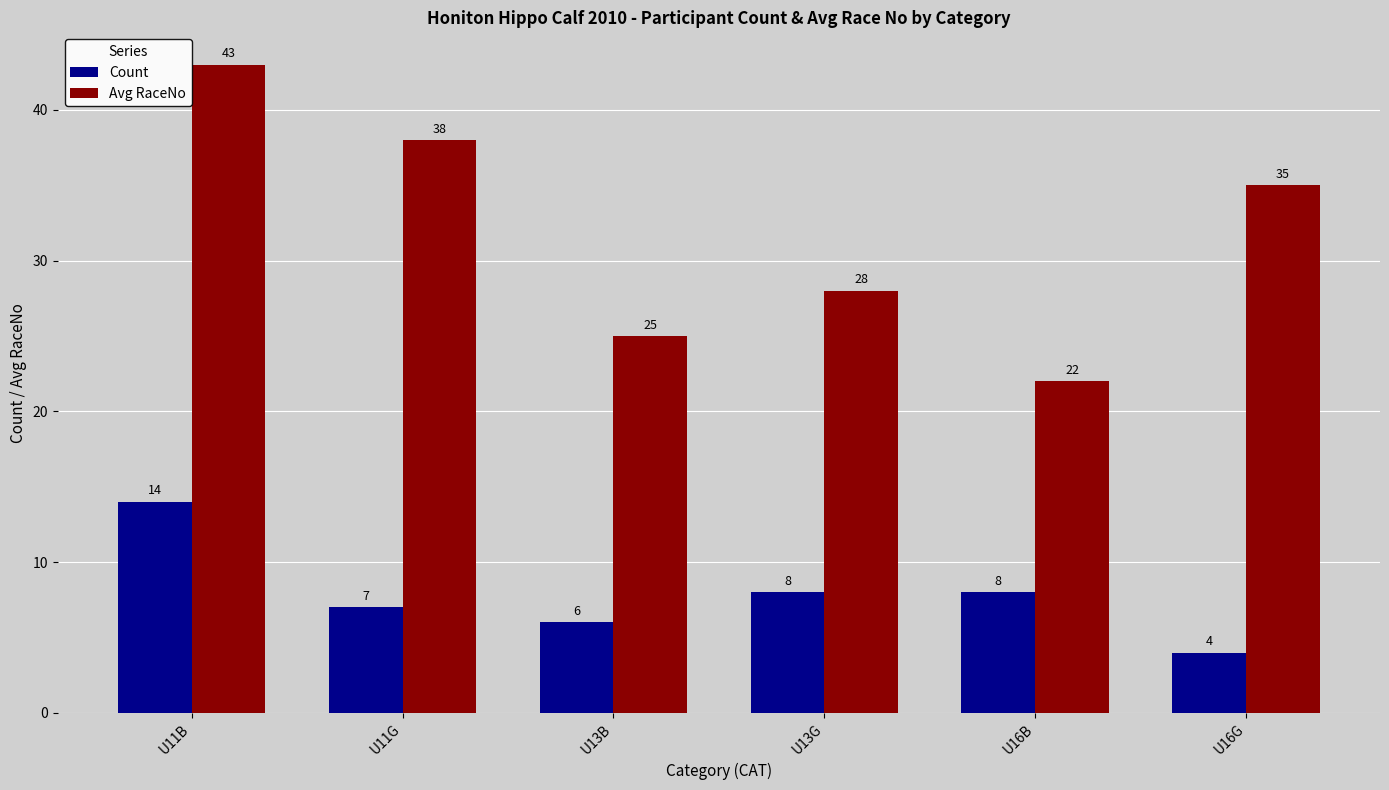

How many distinct data groups are displayed?

2